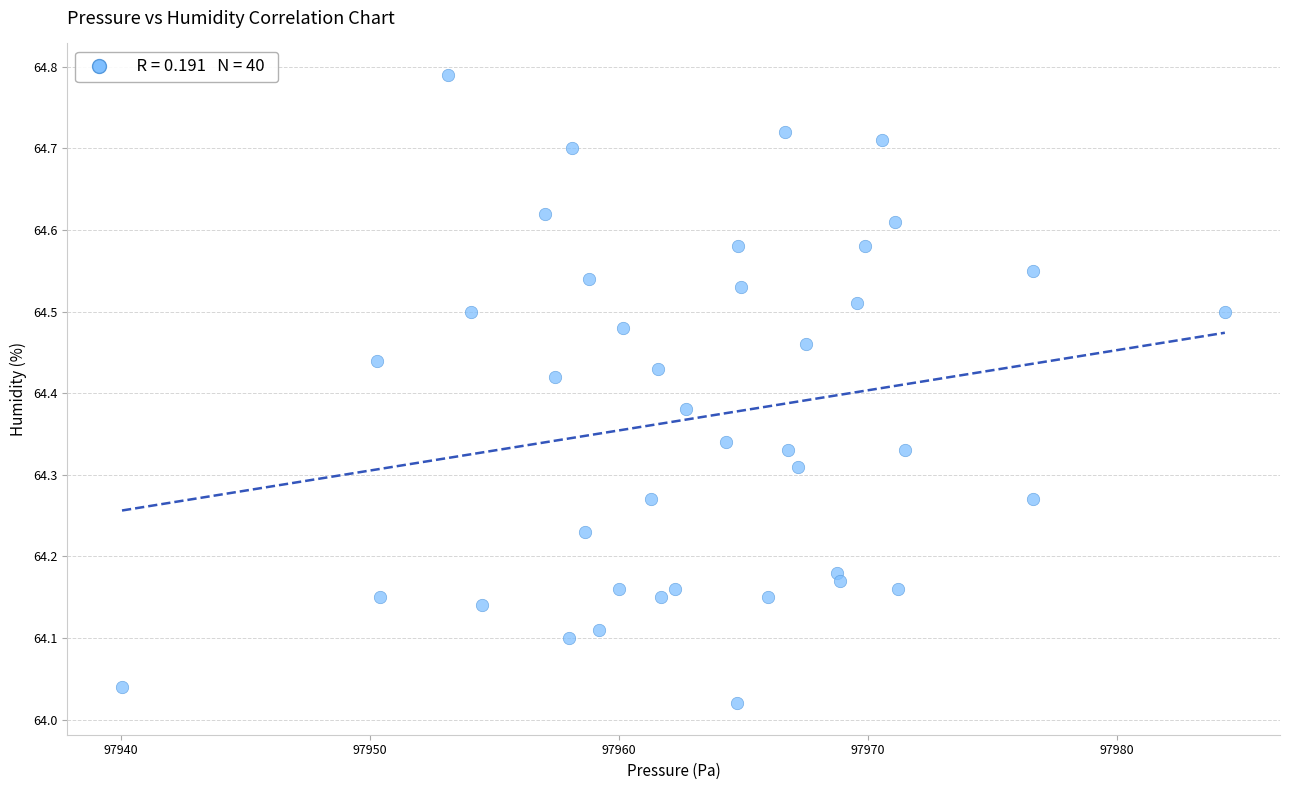

What is the range of Y values (max minus min)?

0.8